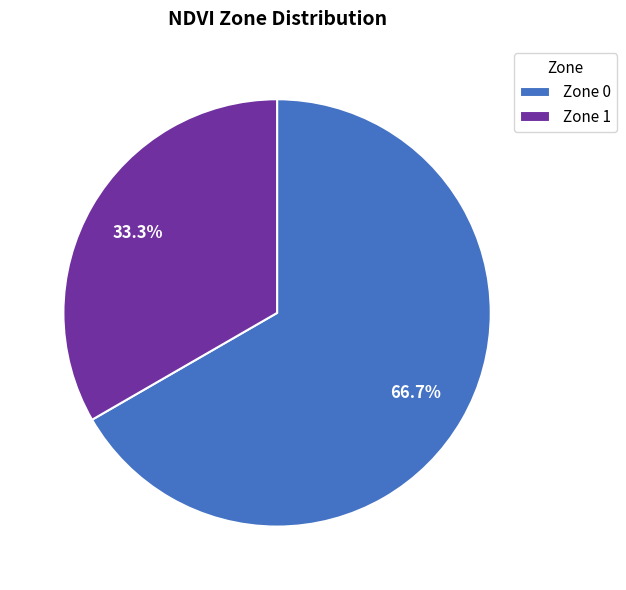

Count the number of slices in the pie.

2